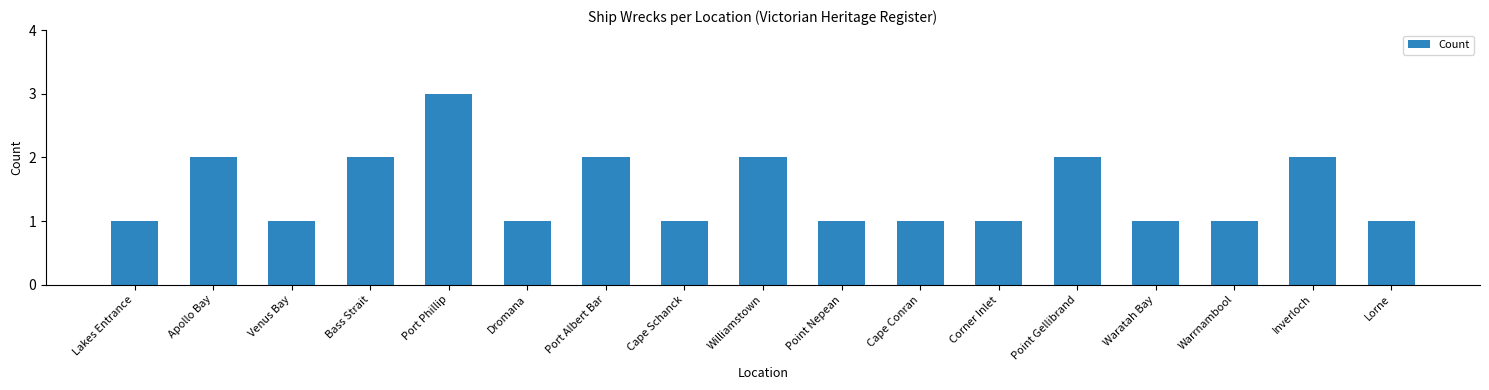

What is the sum of all values?

25